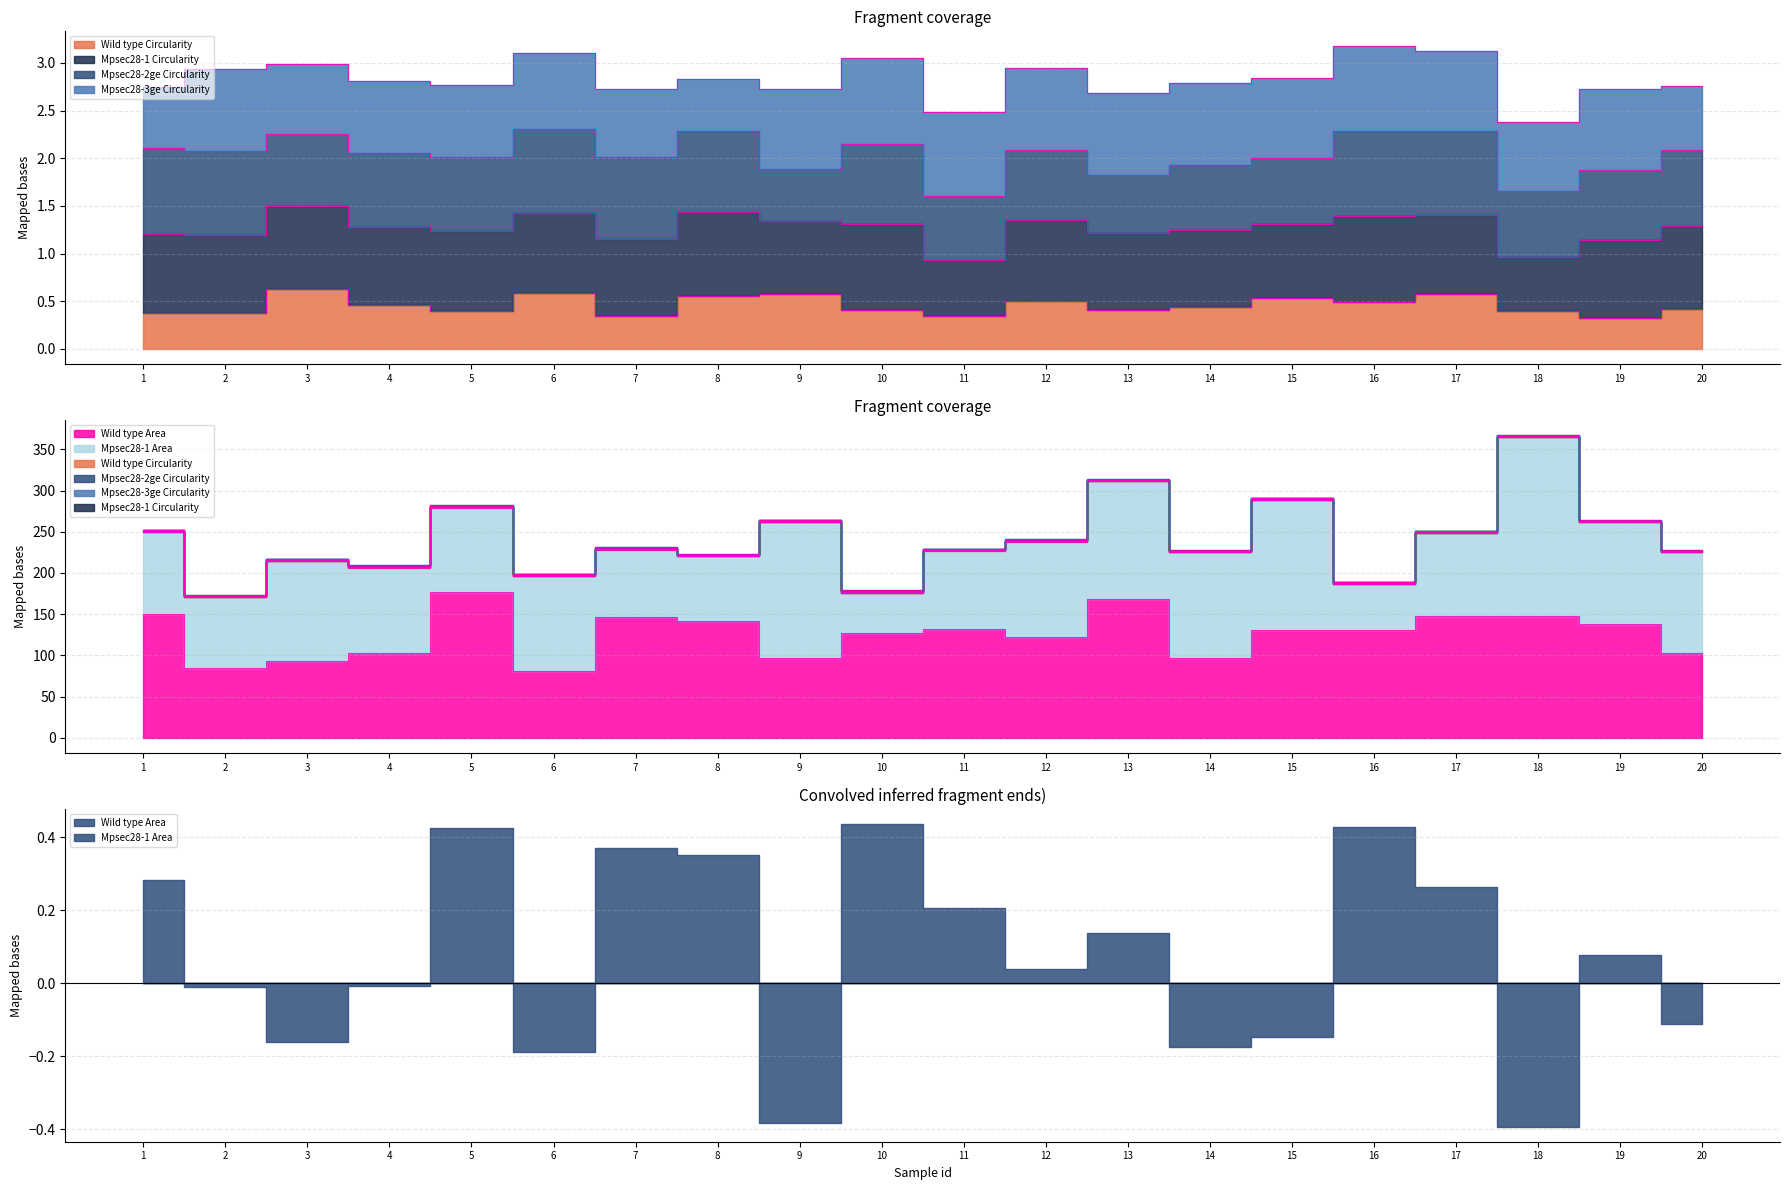

At which category is the sum across all series the highest?

18